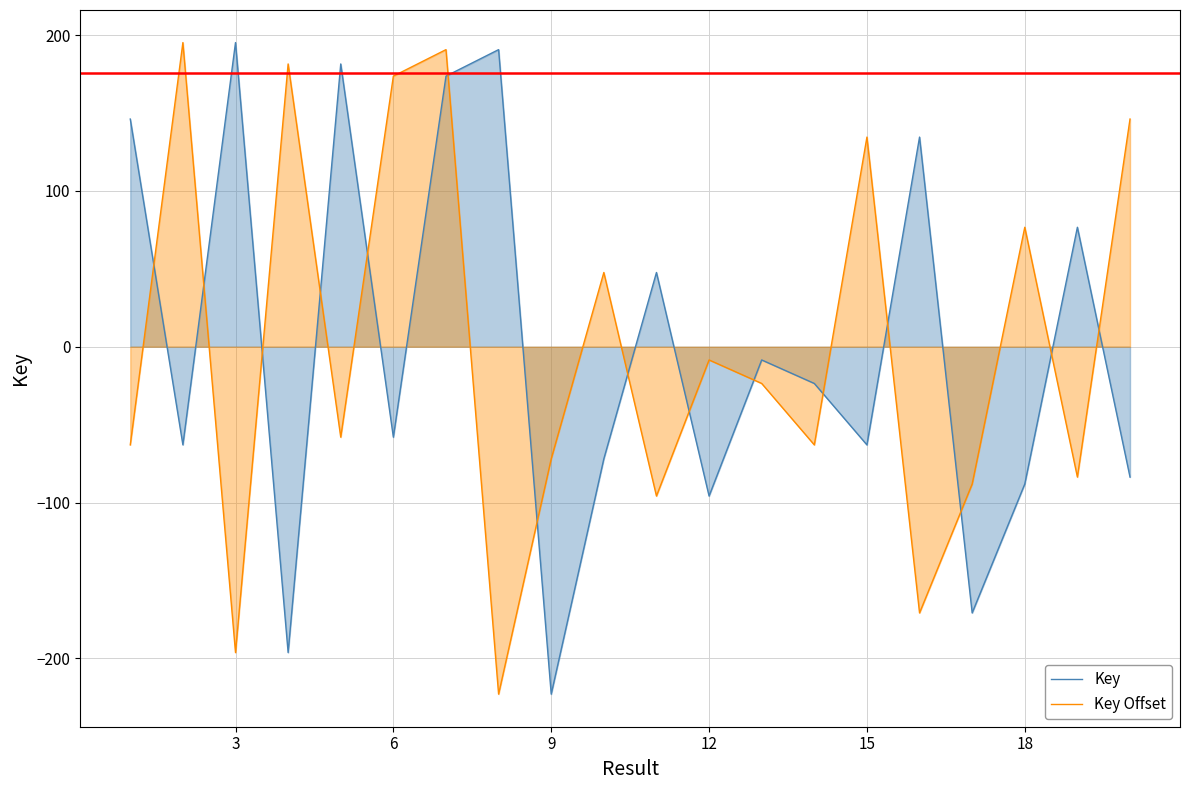

What is the spread (max minus min) of values at 6?

231.7